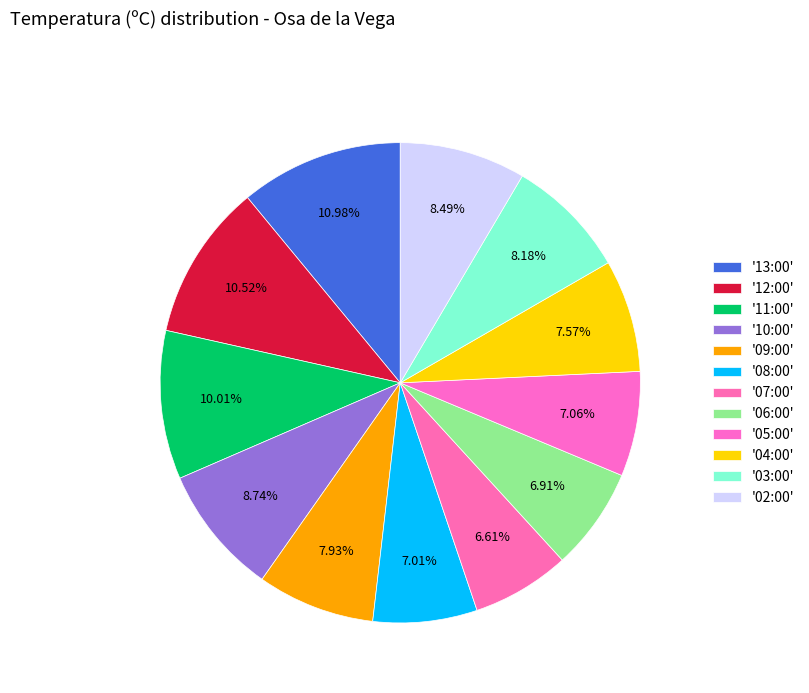

How many slices are in this pie chart?

12